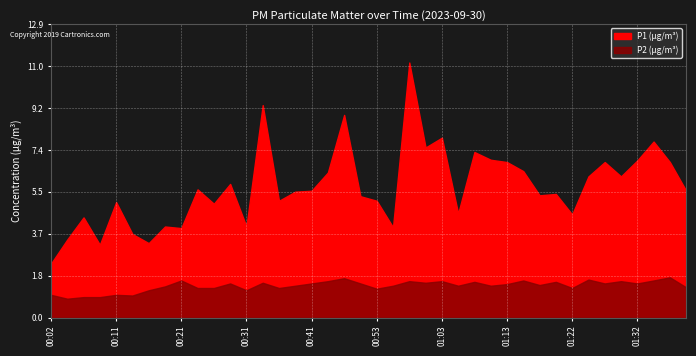

Reading left to right, extract all data points from this chart.

P1: 2.4	3.4	4.4	3.2	5.1	3.7	3.3	4.0	3.9	5.6	5.0	5.9	4.0	9.3	5.1	5.5	5.6	6.4	8.9	5.3	5.1	4.0	11.2	7.5	7.9	4.6	7.3	6.9	6.8	6.4	5.4	5.4	4.5	6.2	6.8	6.2	6.9	7.7	6.8	5.6
P2: 1.0	0.8	0.9	0.9	1.0	1.0	1.2	1.4	1.6	1.3	1.3	1.5	1.2	1.5	1.3	1.4	1.5	1.6	1.7	1.5	1.3	1.4	1.6	1.5	1.6	1.4	1.6	1.4	1.5	1.6	1.4	1.6	1.3	1.7	1.5	1.6	1.5	1.6	1.8	1.3